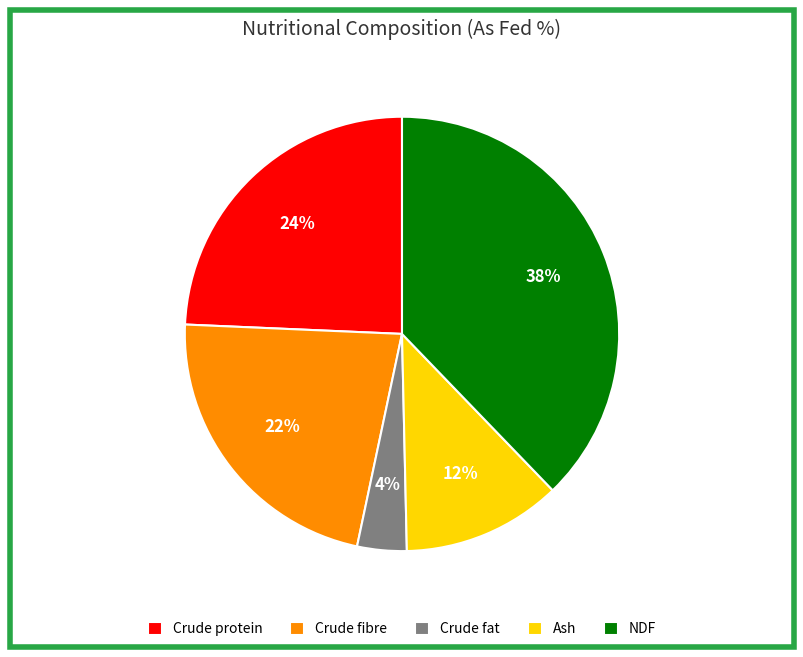

How many slices are in this pie chart?

5